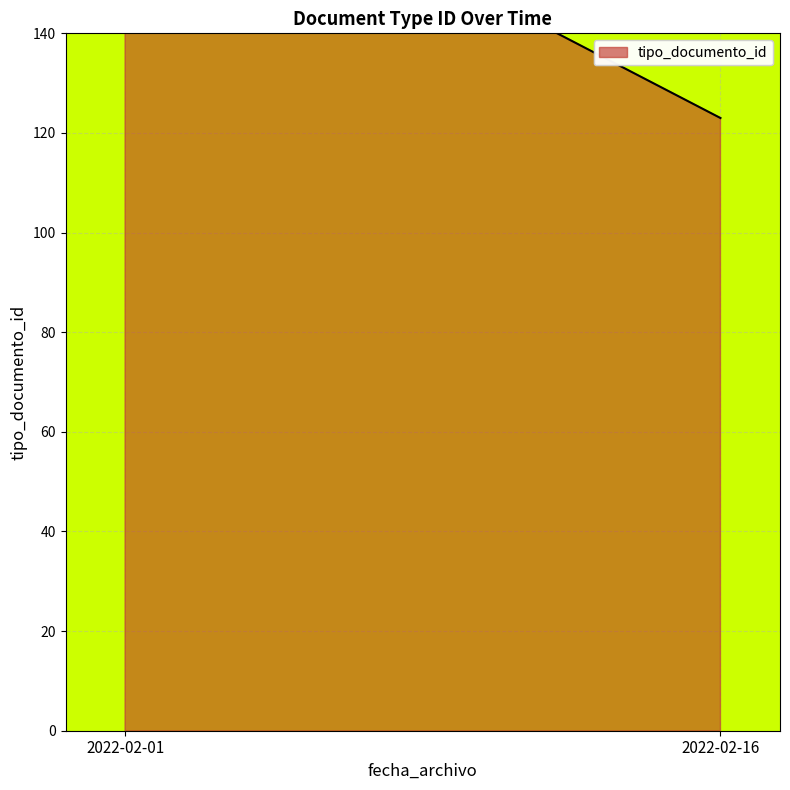

At which label does the data first exceed 38?

2022-02-01